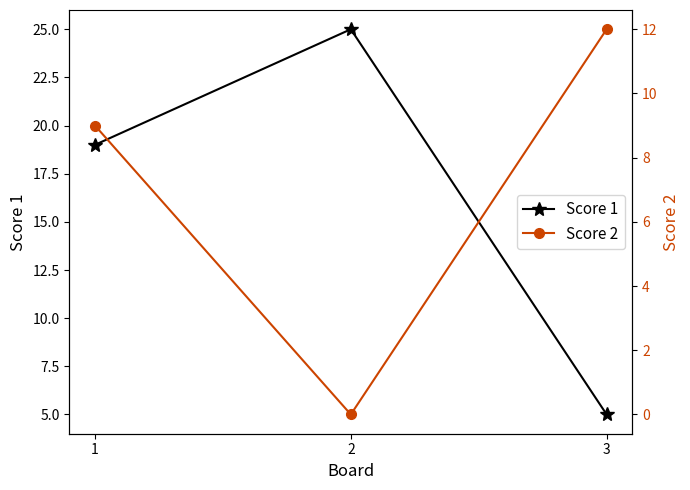

Is it true that Score 2 equals 12 at 3?

True